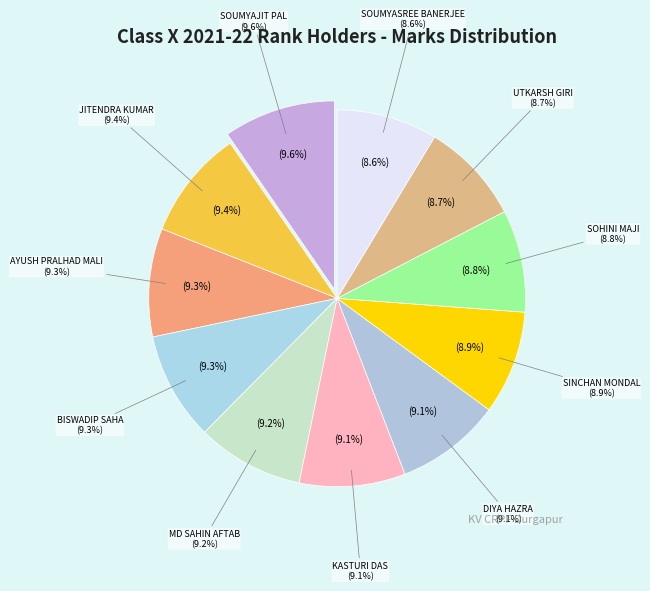

How many segments does this pie chart have?

11